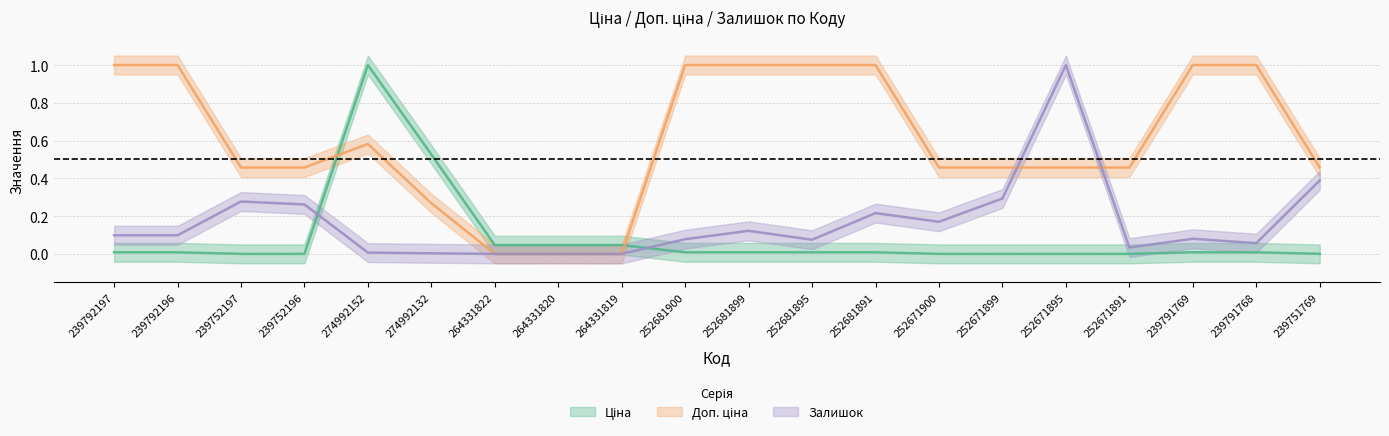

How many interior local peaks does the Залишок series have?

6